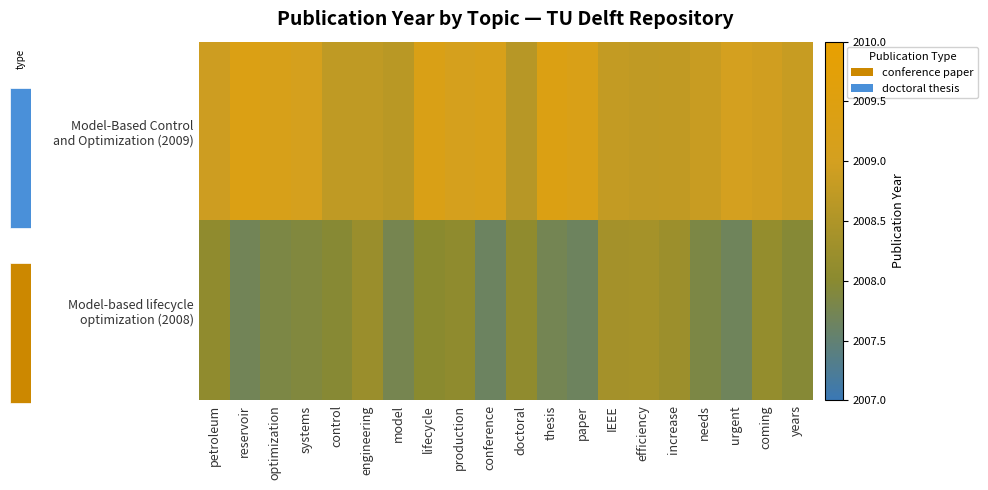

Between doctoral and years, which is larger?

years